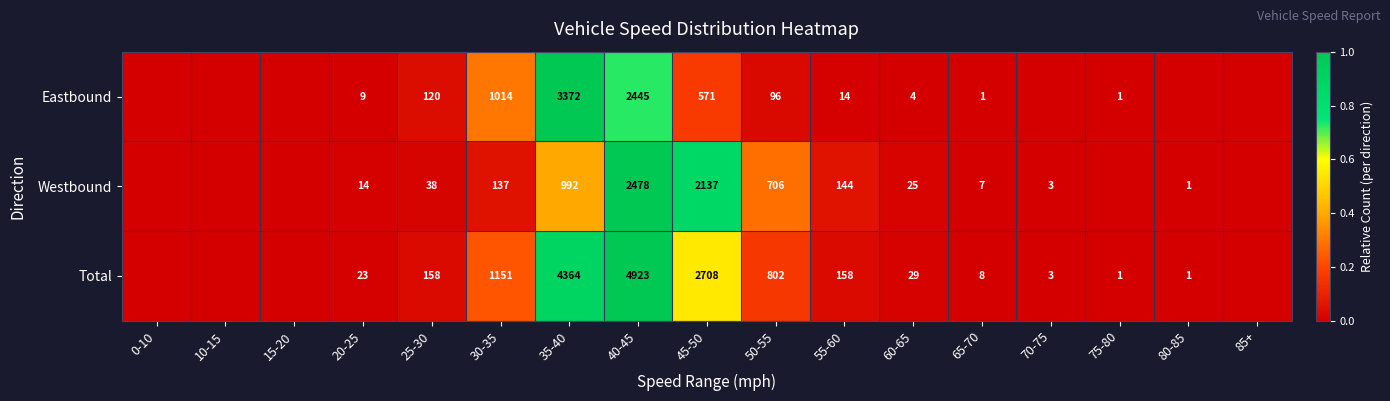

Rank the series at 30-35 from lowest to highest value.

Westbound, Eastbound, Total